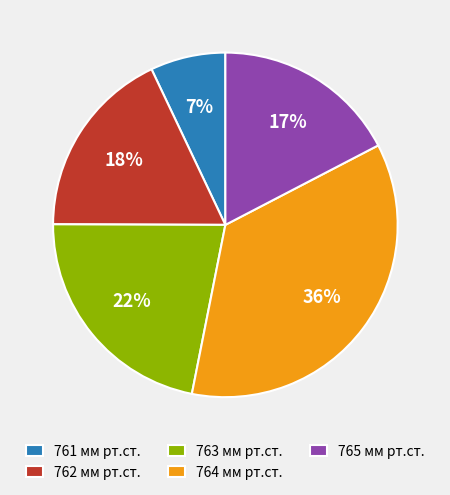

True or false: 762 мм рт.ст. accounts for 8% of the total.

False